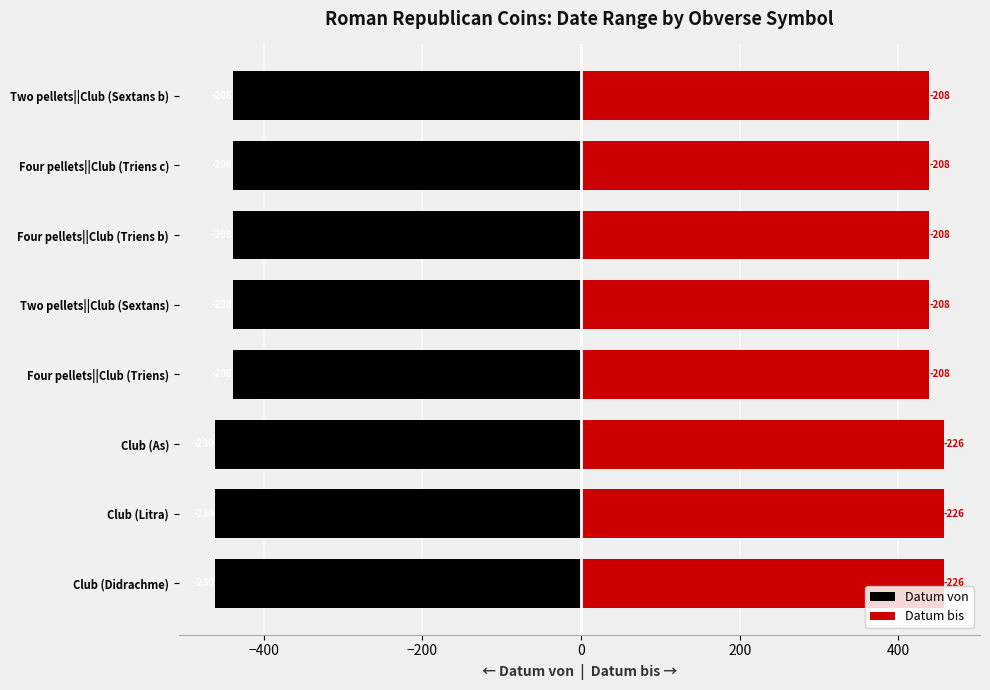

What is the value of the Datum von bar at the 1st from the left?

-461